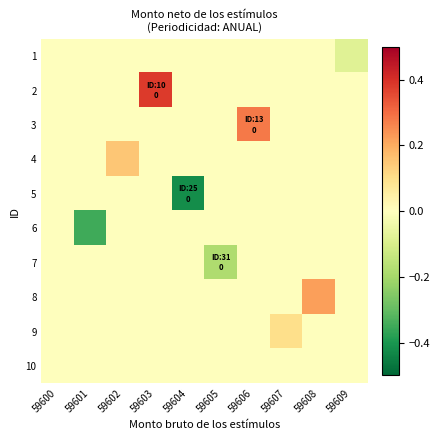

Reading left to right, transcribe all the data shown in this chart.

1: 59600=0.0	59601=0.0	59602=0.0	59603=0.0	59604=0.0	59605=0.0	59606=0.0	59607=0.0	59608=0.0	59609=-0.1
2: 59600=0.0	59601=0.0	59602=0.0	59603=0.4	59604=0.0	59605=0.0	59606=0.0	59607=0.0	59608=0.0	59609=0.0
3: 59600=0.0	59601=0.0	59602=0.0	59603=0.0	59604=0.0	59605=0.0	59606=0.3	59607=0.0	59608=0.0	59609=0.0
4: 59600=0.0	59601=0.0	59602=0.1	59603=0.0	59604=0.0	59605=0.0	59606=0.0	59607=0.0	59608=0.0	59609=0.0
5: 59600=0.0	59601=0.0	59602=0.0	59603=0.0	59604=-0.4	59605=0.0	59606=0.0	59607=0.0	59608=0.0	59609=0.0
6: 59600=0.0	59601=-0.3	59602=0.0	59603=0.0	59604=0.0	59605=0.0	59606=0.0	59607=0.0	59608=0.0	59609=0.0
7: 59600=0.0	59601=0.0	59602=0.0	59603=0.0	59604=0.0	59605=-0.2	59606=0.0	59607=0.0	59608=0.0	59609=0.0
8: 59600=0.0	59601=0.0	59602=0.0	59603=0.0	59604=0.0	59605=0.0	59606=0.0	59607=0.0	59608=0.2	59609=0.0
9: 59600=0.0	59601=0.0	59602=0.0	59603=0.0	59604=0.0	59605=0.0	59606=0.0	59607=0.1	59608=0.0	59609=0.0
10: 59600=0.0	59601=0.0	59602=0.0	59603=0.0	59604=0.0	59605=0.0	59606=0.0	59607=0.0	59608=0.0	59609=0.0